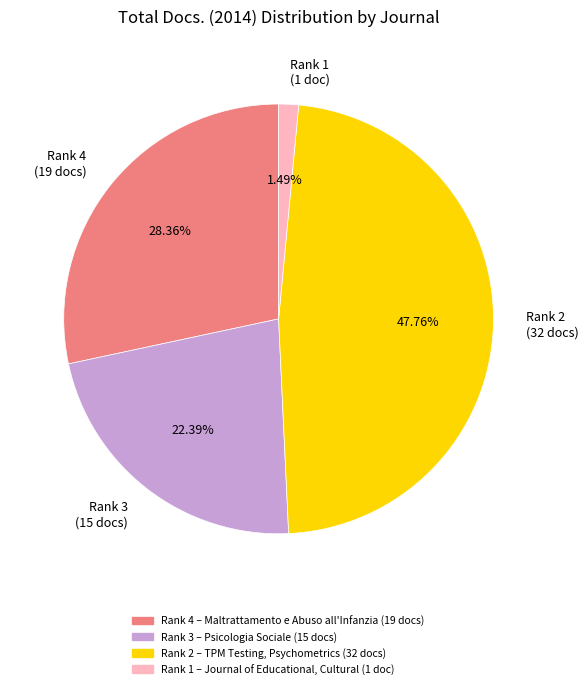

Does any single category account for the majority?

No